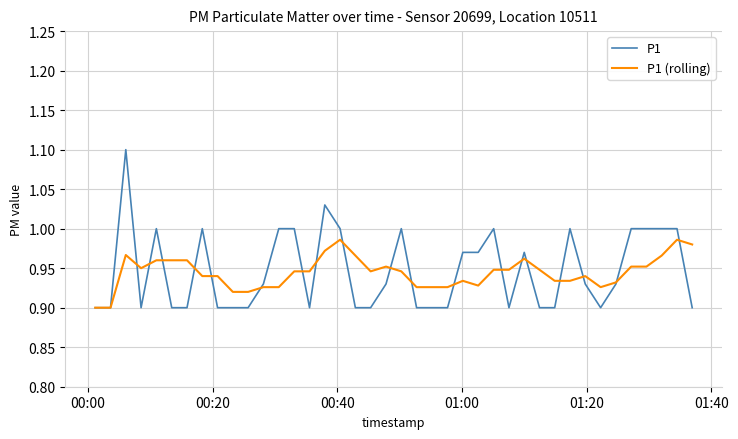

List the series in order of their peak value, lowest first.

P1 (rolling), P1